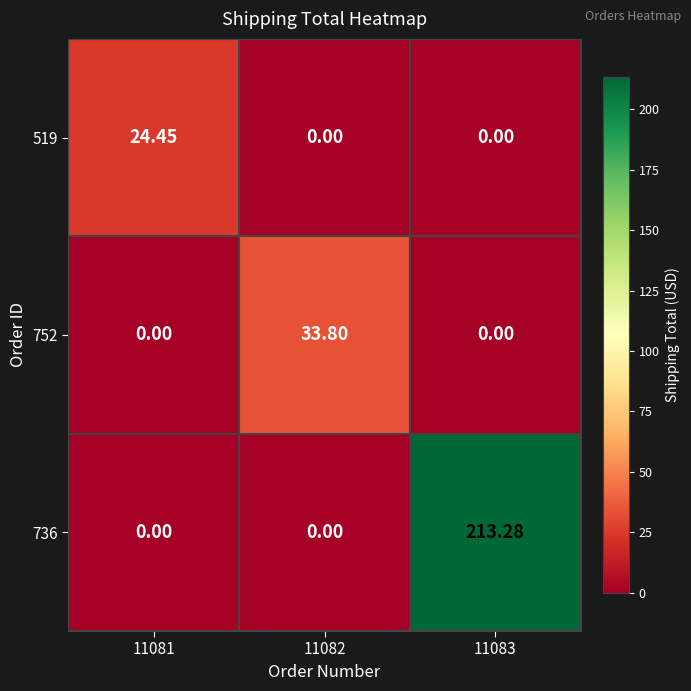

At which category is the sum across all series the highest?

11083